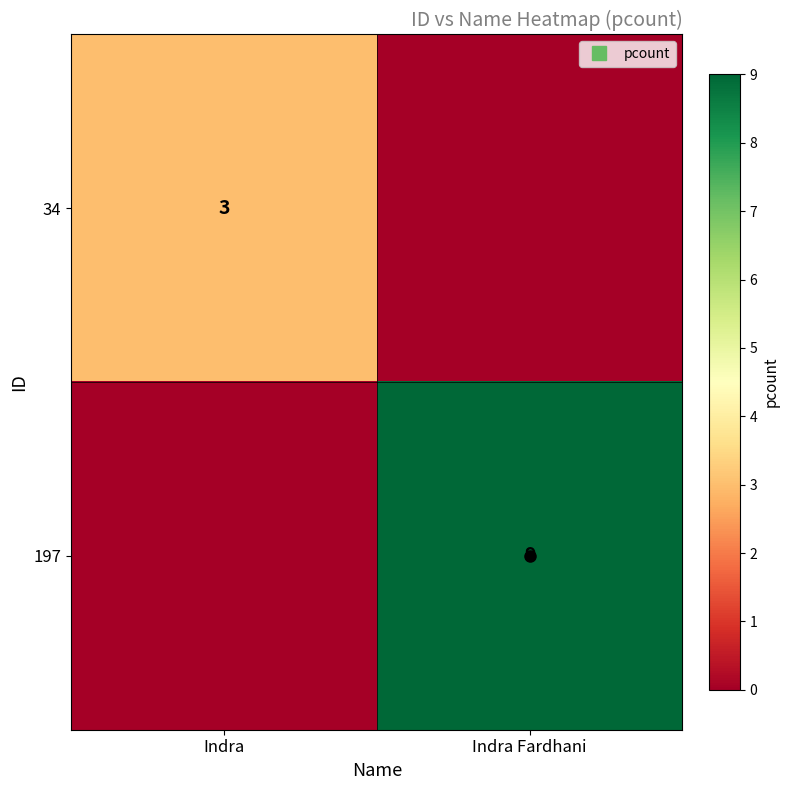

How many values in the 197 series are below 9?

1